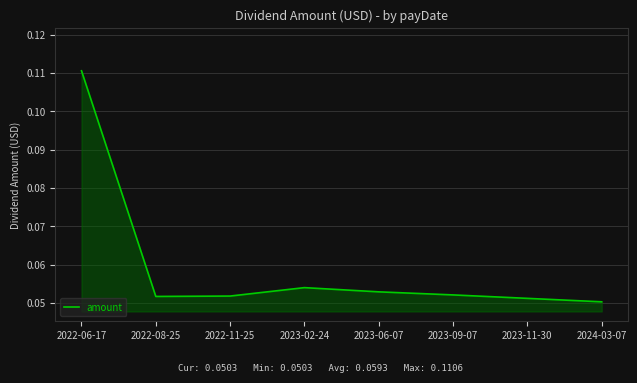

The value at 2023-11-30 is 0.0. True or false?

False